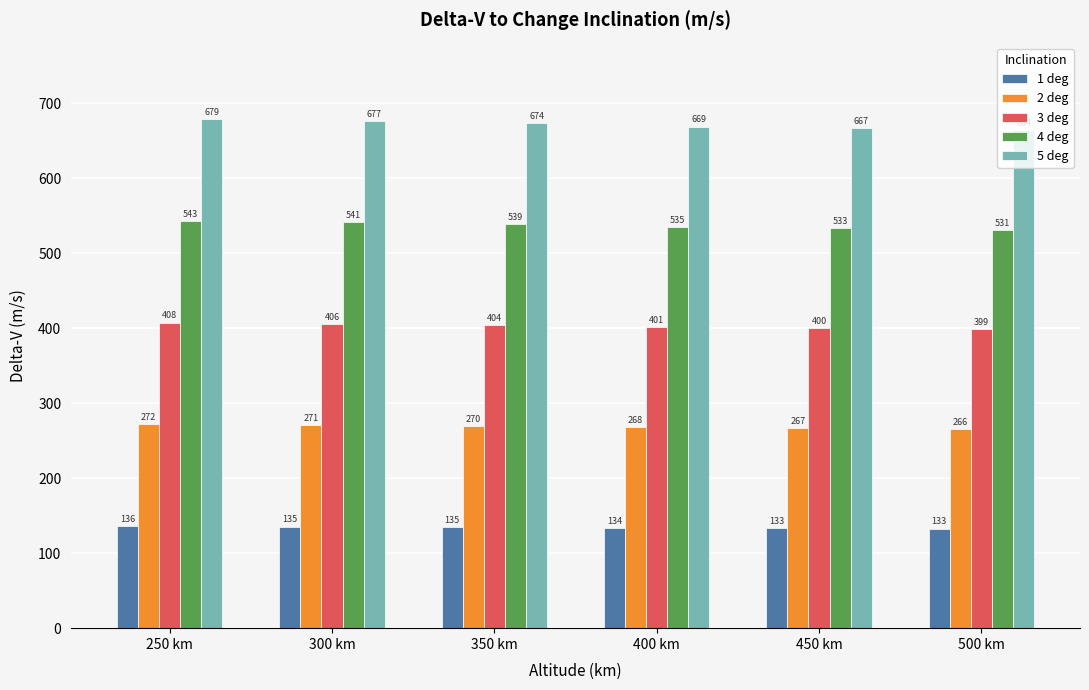

Is the value of 4 deg at 500 km greater than the value of 1 deg at 350 km?

Yes